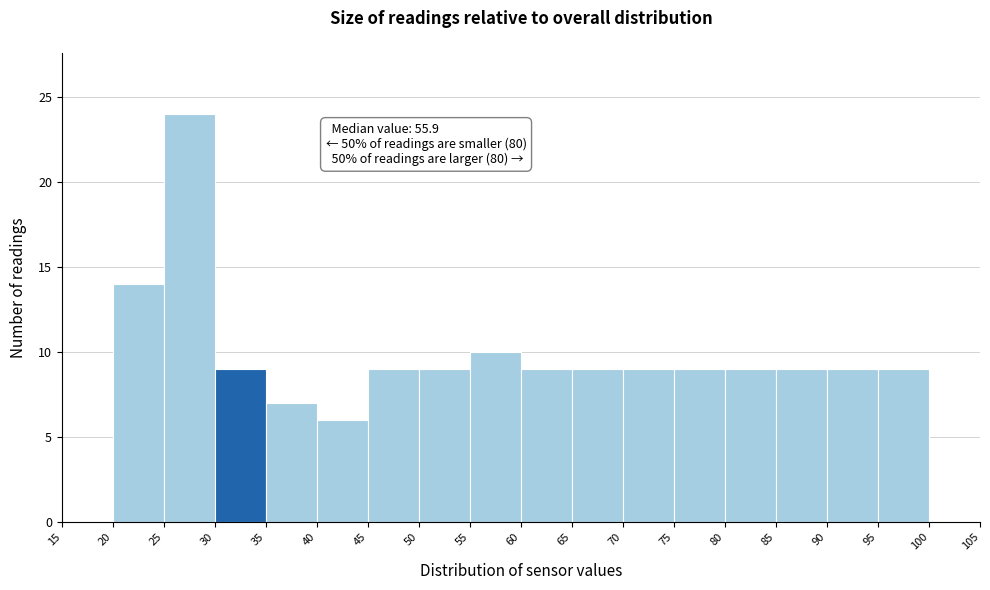

Over which range of the x-axis is the bar tallest?

25 to 30